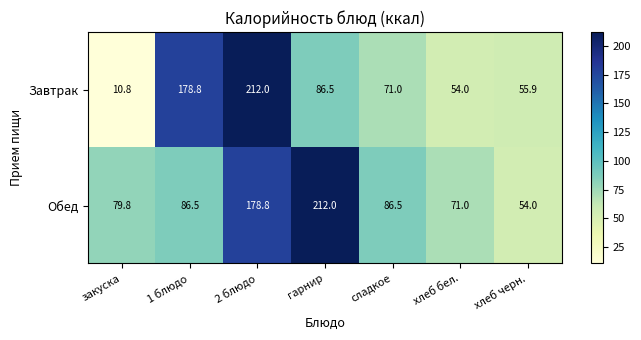

List the series in order of their overall mean, lowest first.

Завтрак, Обед